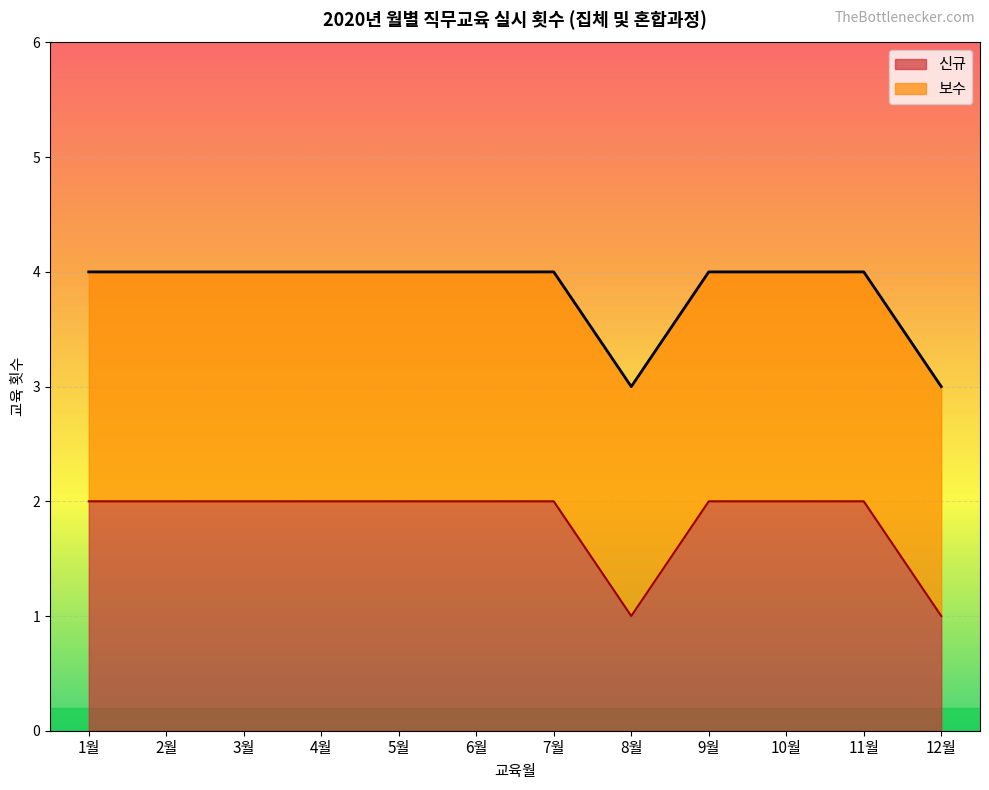

Which category has the highest value in the 보수 series?

1월